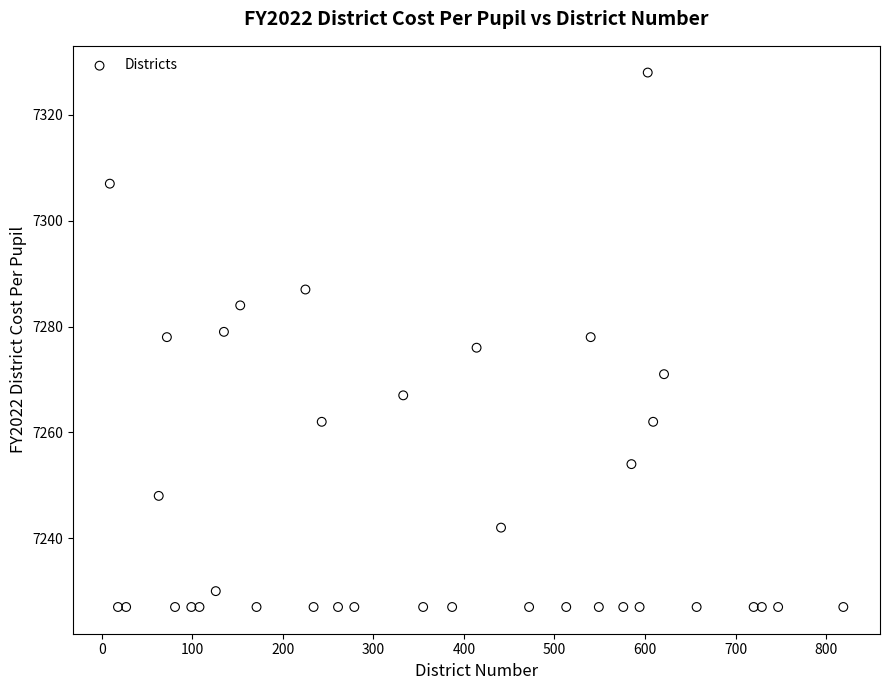

What is the range of X values (max minus min)?

810